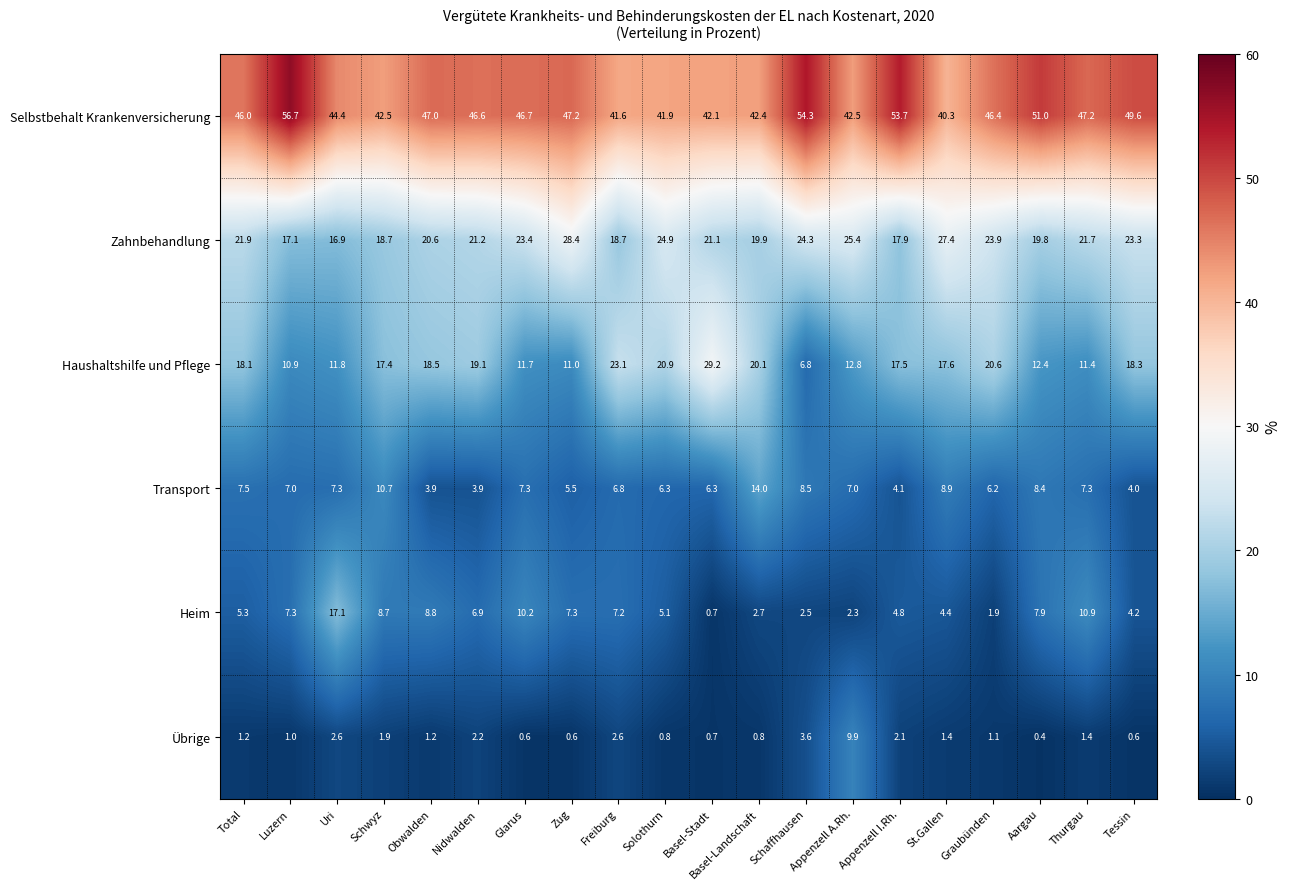

Count the number of data series in this chart.

6